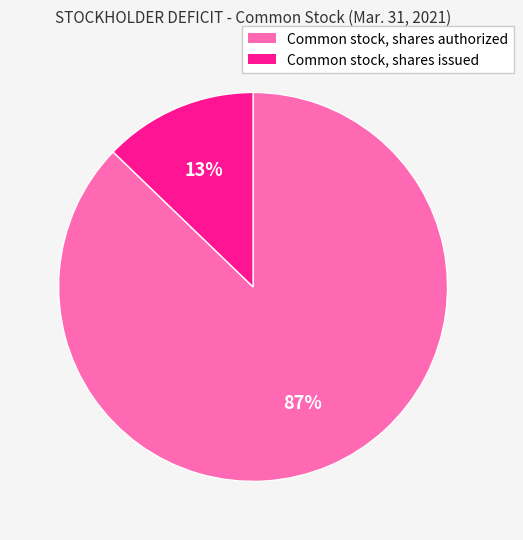

Which category has the smallest portion of the pie?

Common stock, shares issued